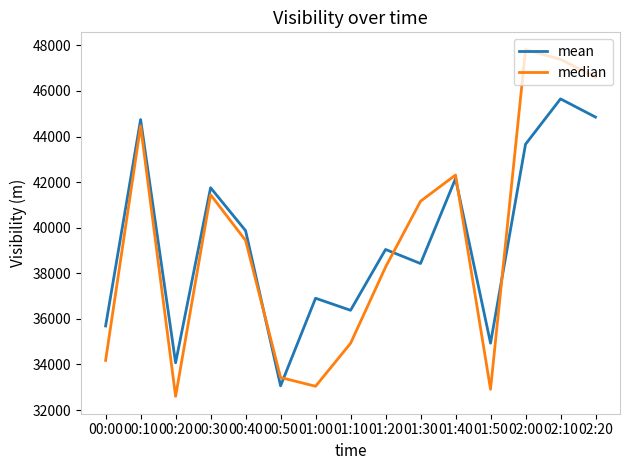

What position from the right is 00:40?

11